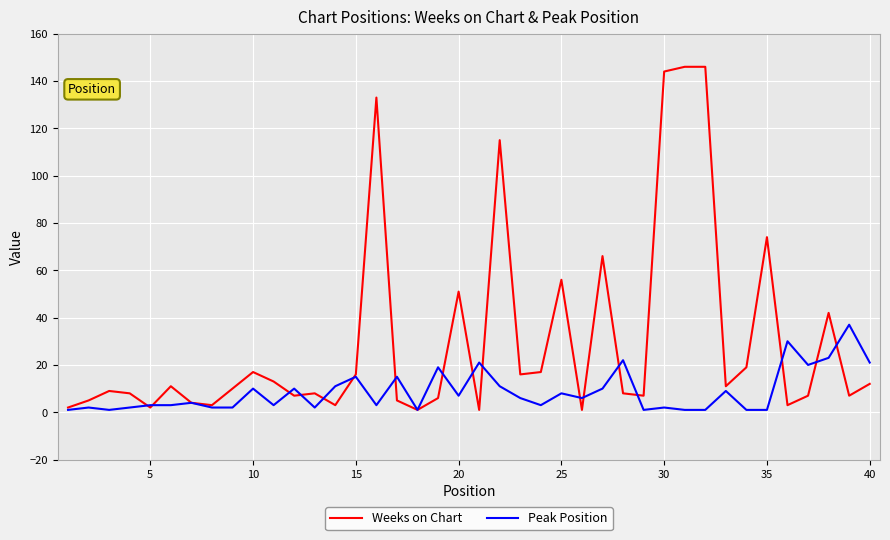

Rank the series by their maximum value, from lowest to highest.

Peak Position, Weeks on Chart